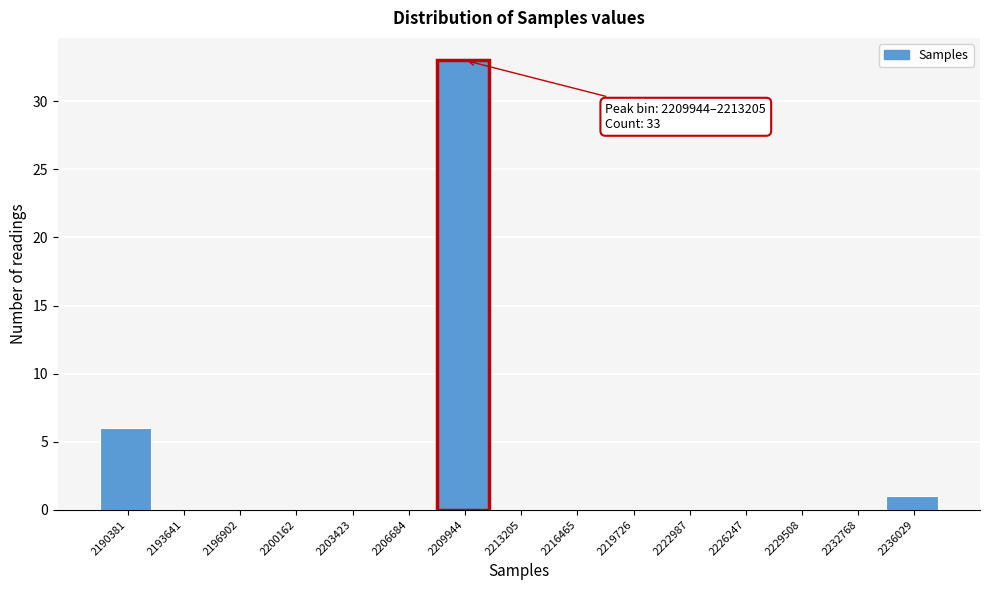

Reading left to right, what are all the values shown in this chart?

2190381=6	2193641=0	2196902=0	2200162=0	2203423=0	2206684=0	2209944=33	2213205=0	2216465=0	2219726=0	2222987=0	2226247=0	2229508=0	2232768=0	2236029=1